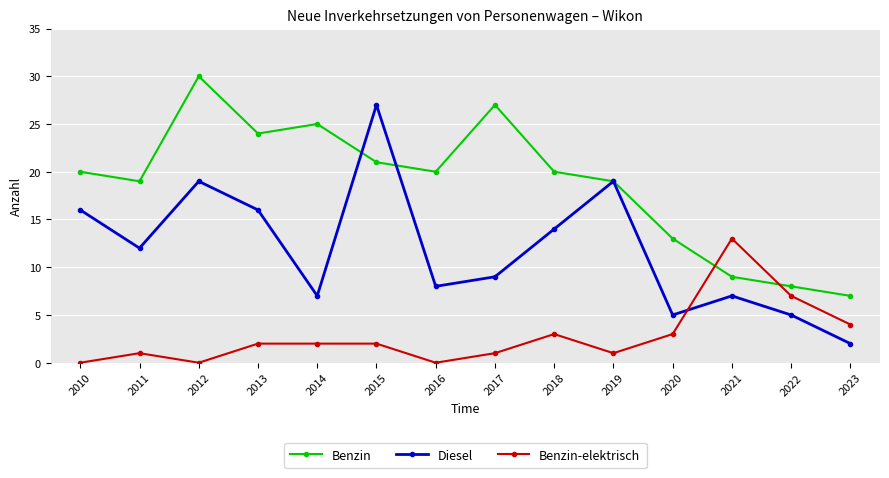

Where is the first local maximum for Benzin?

2012